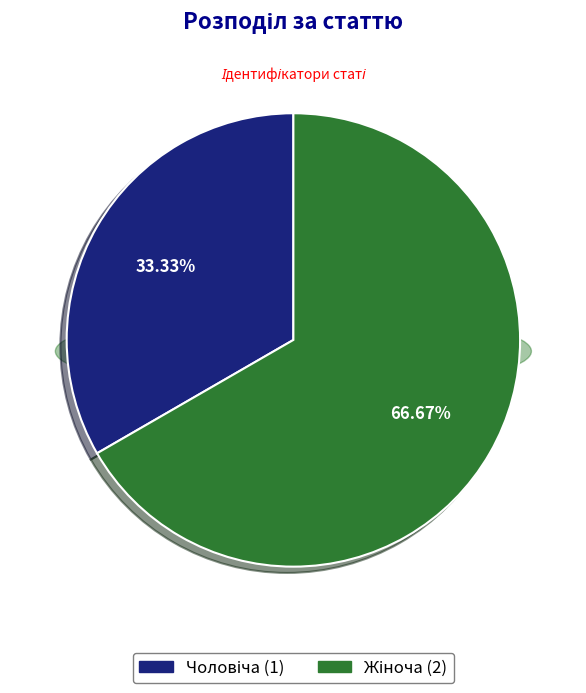

Which category accounts for the majority?

Жіноча